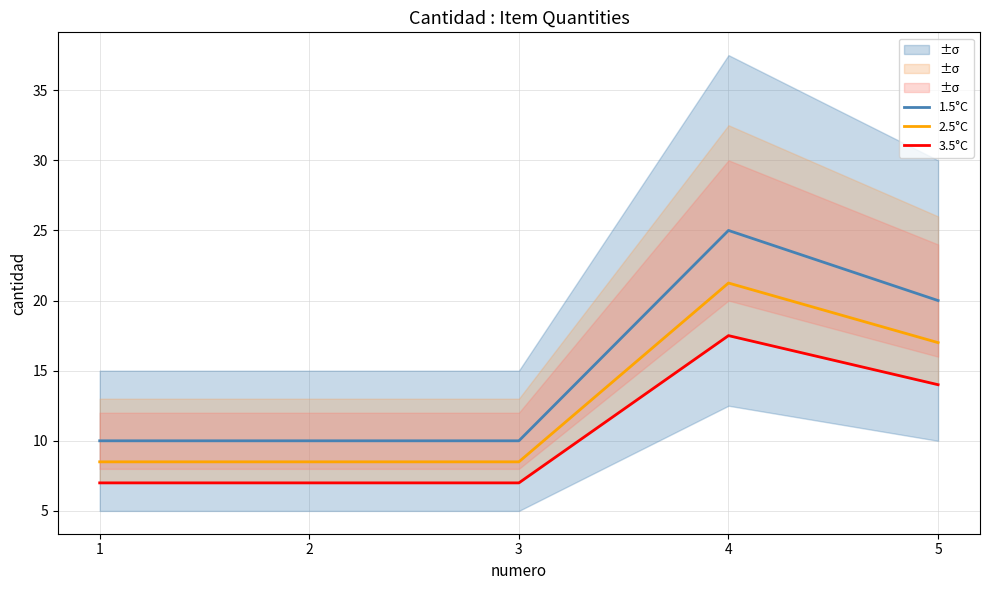

What is the lowest value of the 1.5°C series?

10.0